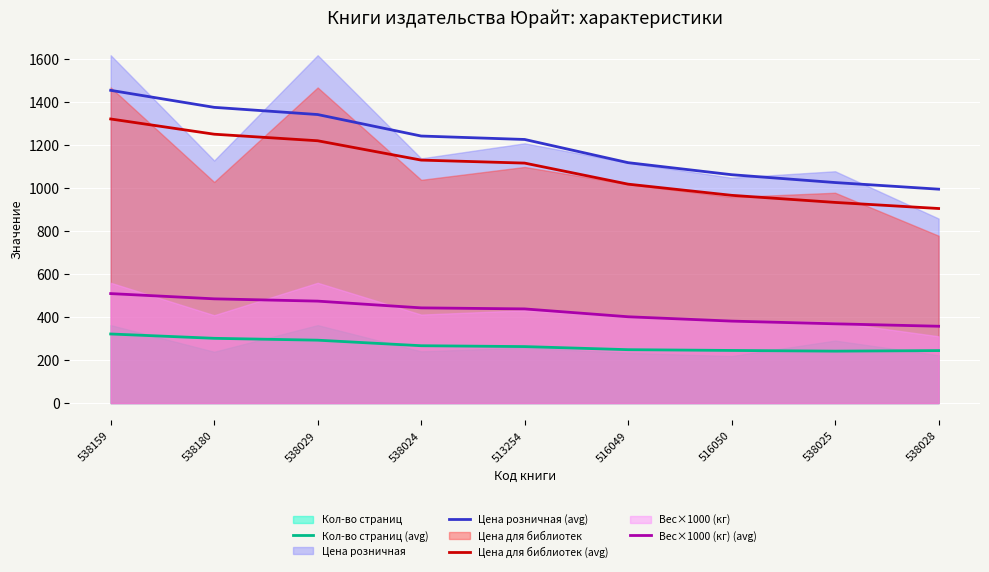

Count the number of data series in this chart.

4